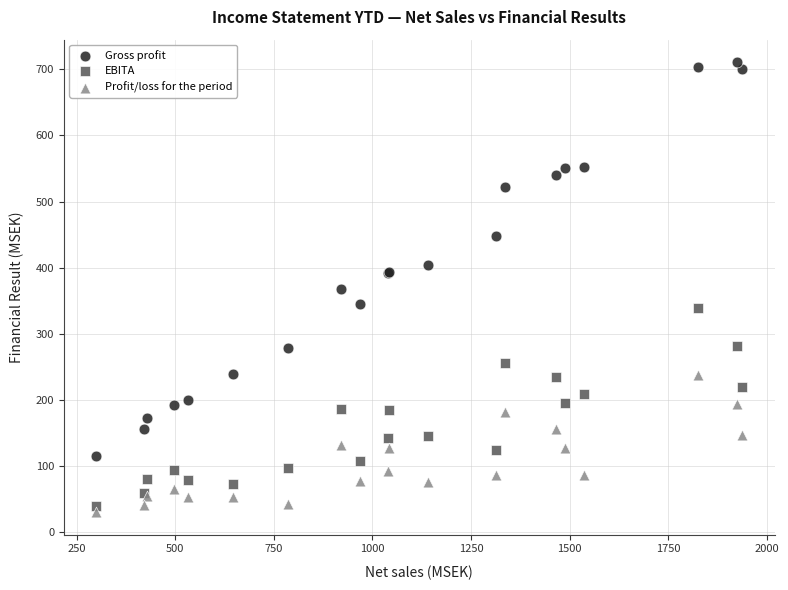

In the Gross profit series, what Y value is closest to 413?

404.7